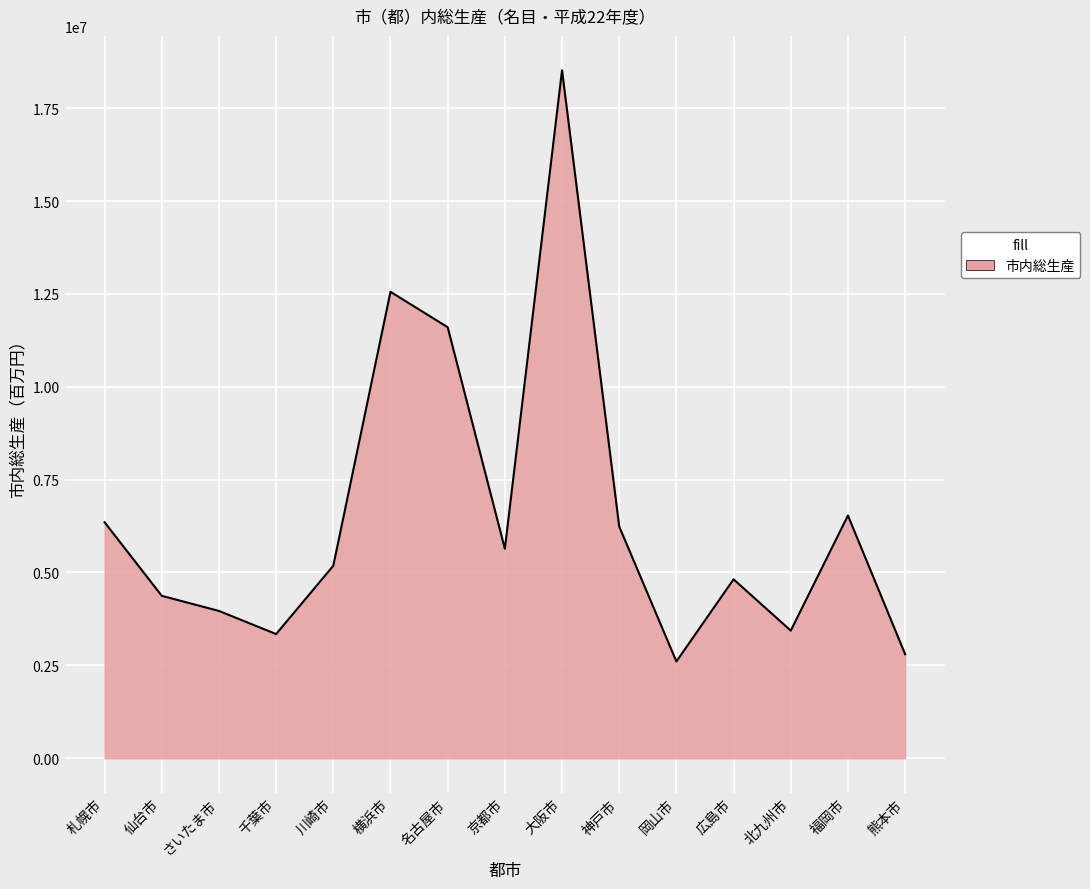

Count the number of categories in the chart.

15